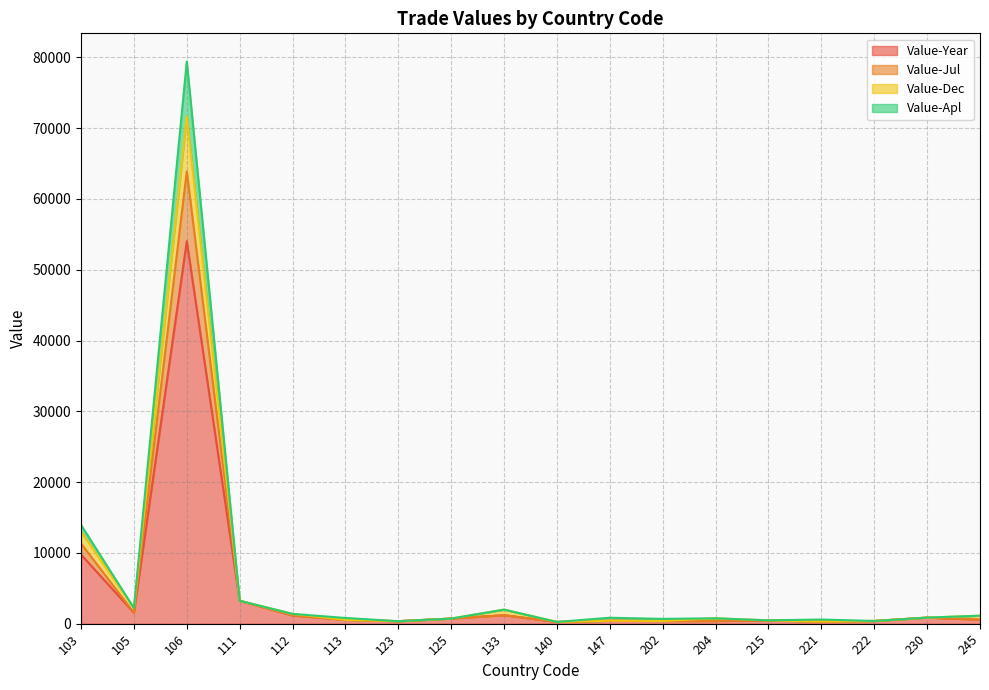

At which category is the sum across all series the highest?

106